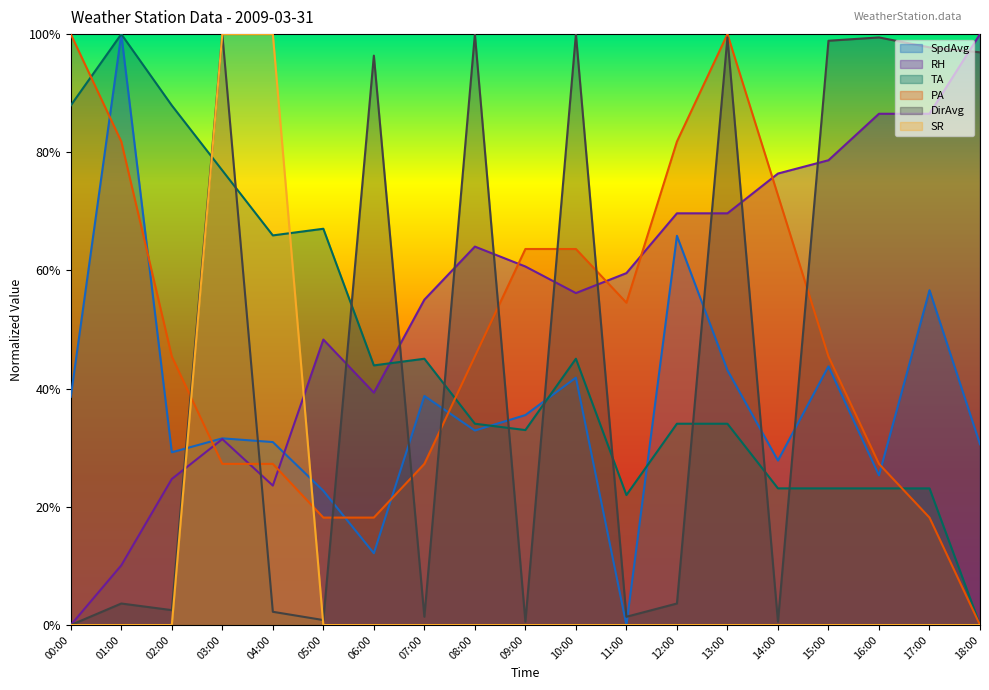

In RH, how many points are lower than both neighbors (excluding endpoints)?

3